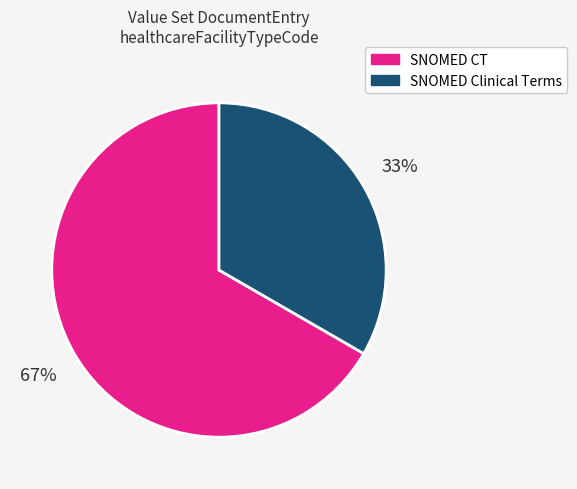

The SNOMED Clinical Terms slice represents 48% of the pie. True or false?

False